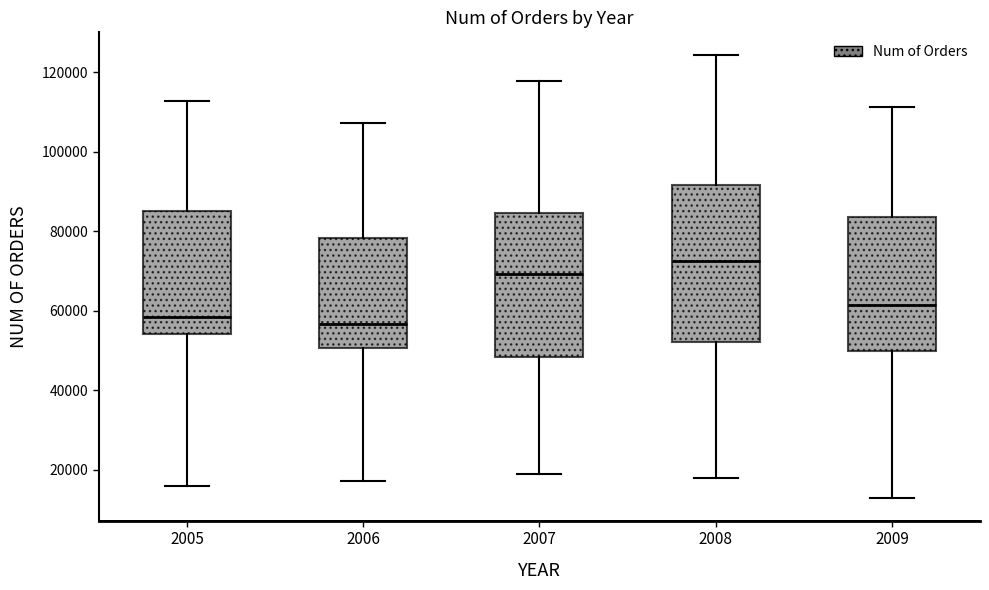

Reading left to right, transcribe this box plot: for each box, give where its median line is, the range the box spans, and where its two whiskers end, as read against the y-axis. The values are not printed on the chart, so give them approximately, as read against the axis.

2005: median 58000, box 54000 to 86000, whiskers 16000 to 112000
2006: median 56000, box 50000 to 78000, whiskers 18000 to 108000
2007: median 70000, box 48000 to 84000, whiskers 18000 to 118000
2008: median 72000, box 52000 to 92000, whiskers 18000 to 124000
2009: median 62000, box 50000 to 84000, whiskers 12000 to 112000